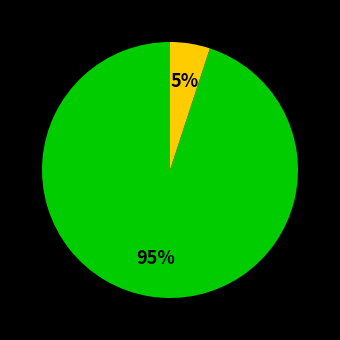

Is there any slice that represents more than half of the pie?

Yes